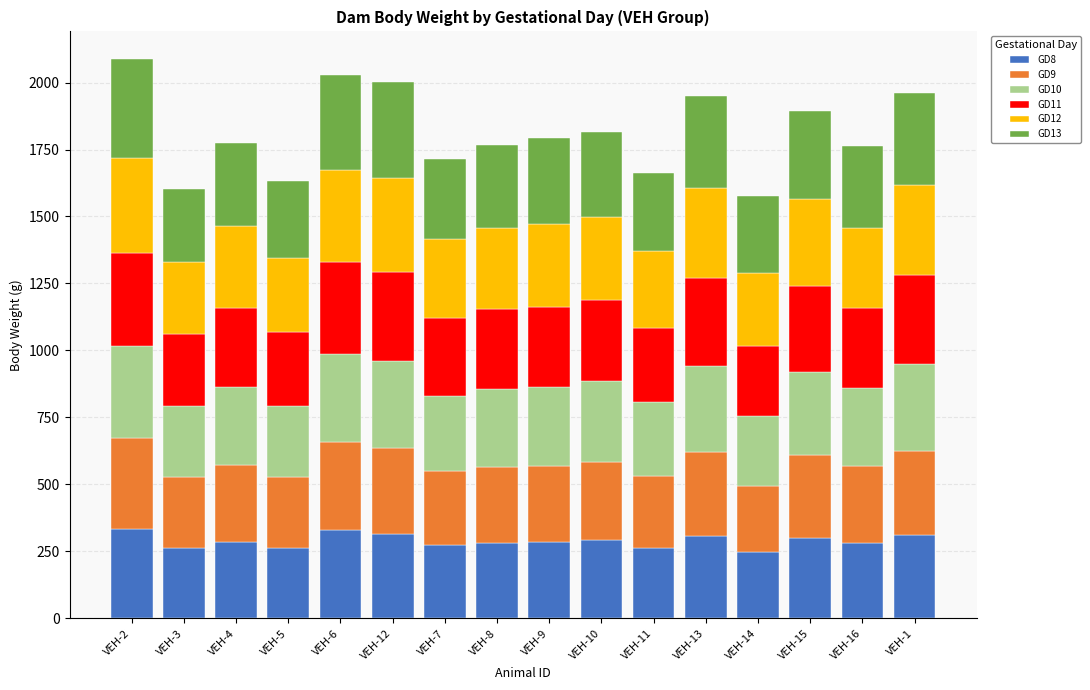

What is the difference between the second highest and second lowest values in the GD8 series?

70.6